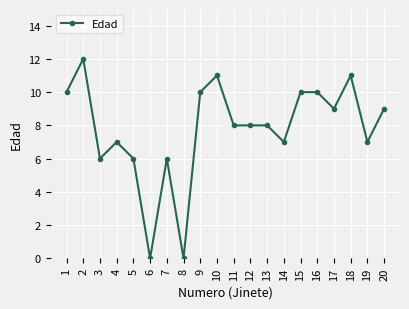

True or false: the data shows 15 at 10.

False